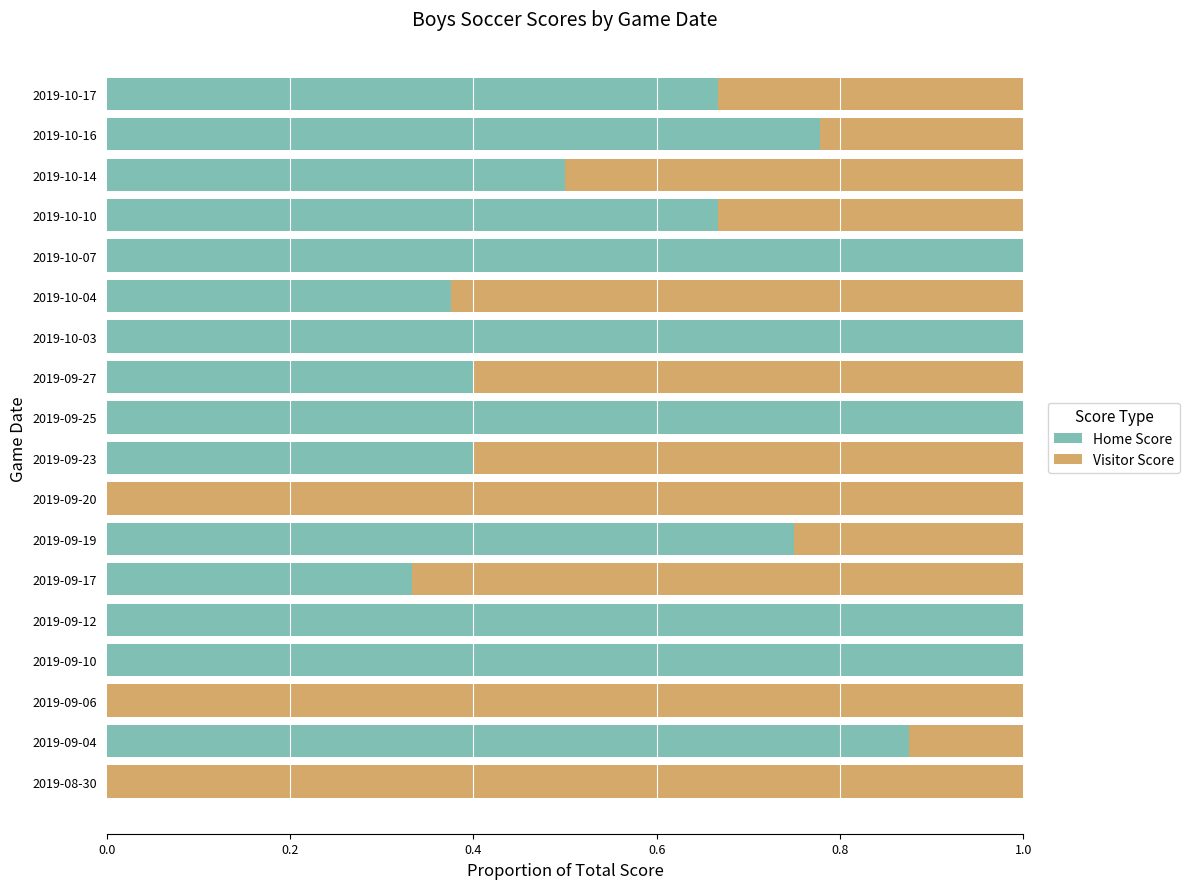

What is the highest value of the Home Score series?

1.0